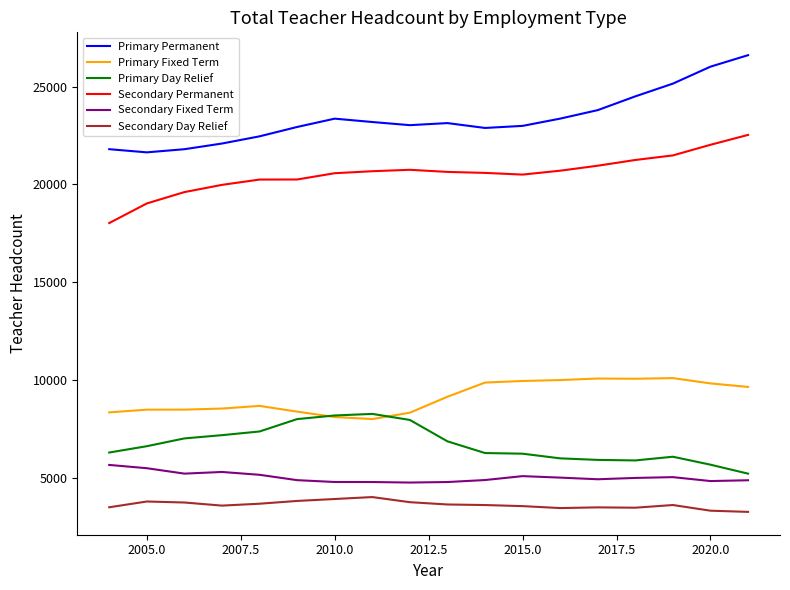

True or false: Secondary Permanent and Secondary Fixed Term intersect in this chart.

False